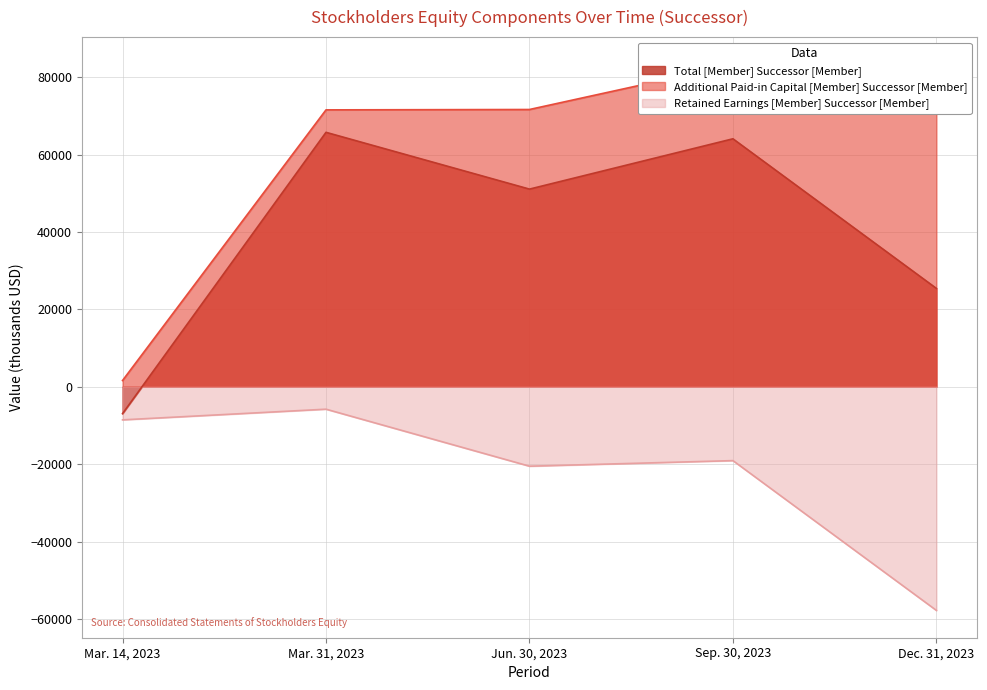

Where does the Total [Member] Successor [Member] series first go above 51060?

Mar. 31, 2023